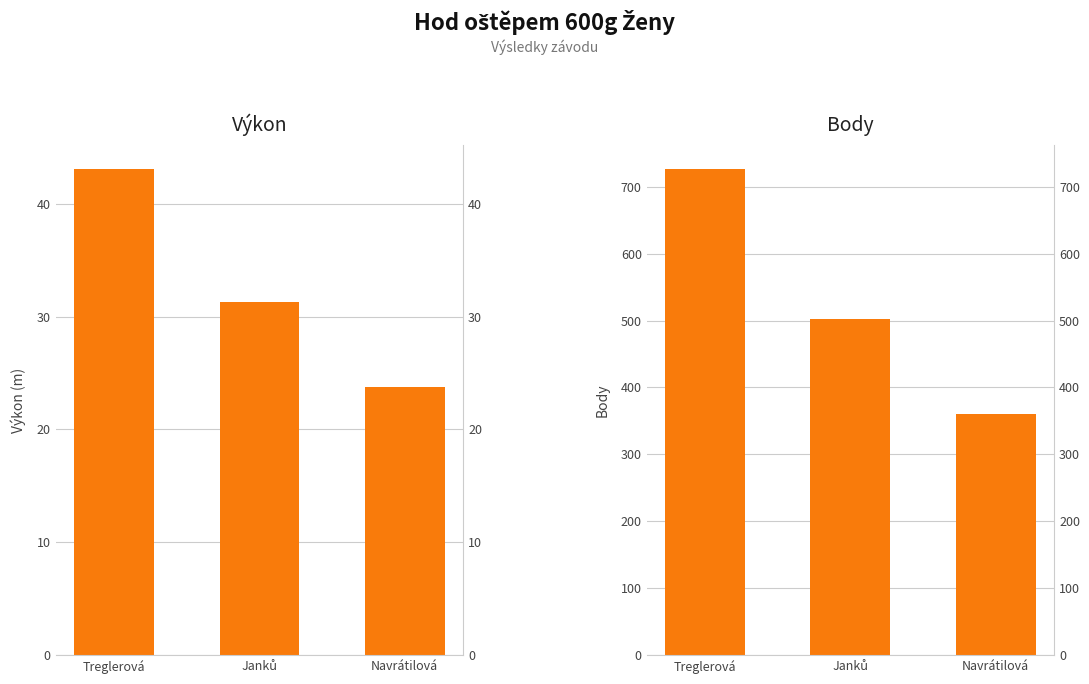

What is the label of the 2nd bar from the right?

Janků